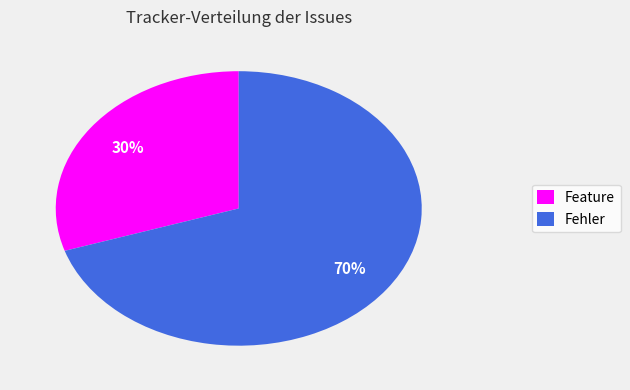

Rank the categories by value from lowest to highest.

Feature, Fehler